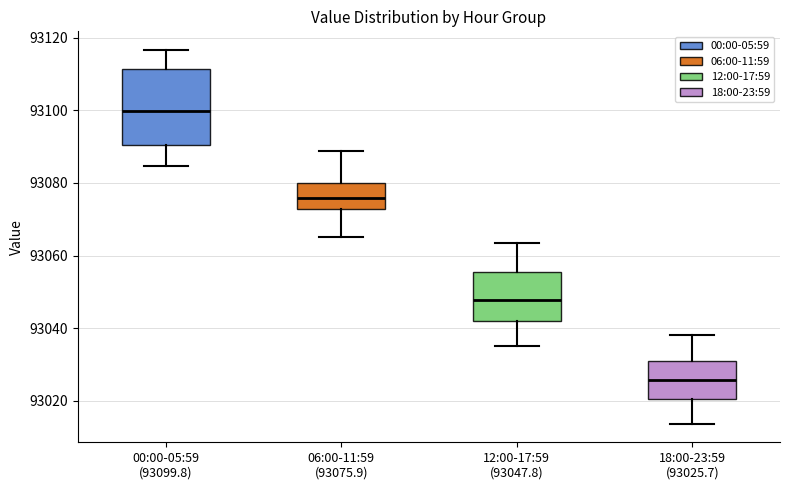

Reading left to right, transcribe this box plot: for each box, give where its median line is, the range the box spans, and where its two whiskers end, as read against the y-axis. The values are not printed on the chart, so give them approximately, as read against the axis.

00:00-05:59 (93099.8): median 93100, box 93090 to 93112, whiskers 93084 to 93116
06:00-11:59 (93075.9): median 93076, box 93072 to 93080, whiskers 93066 to 93088
12:00-17:59 (93047.8): median 93048, box 93042 to 93056, whiskers 93036 to 93064
18:00-23:59 (93025.7): median 93026, box 93020 to 93030, whiskers 93014 to 93038